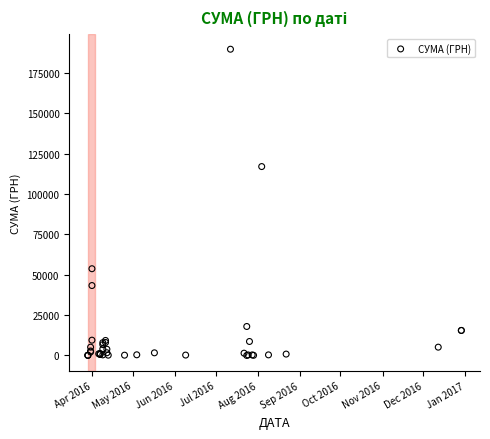

What Y value in the scatter plot is closest to 94867?

117026.0